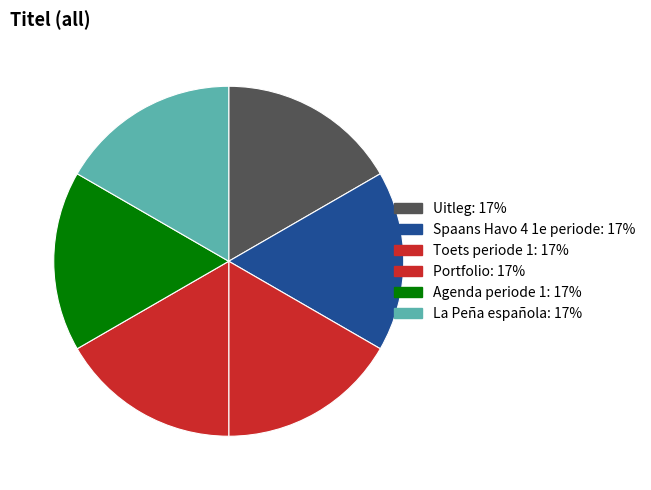

Combined, do Spaans Havo 4 1e periode and Toets periode 1 account for over 50%?

No